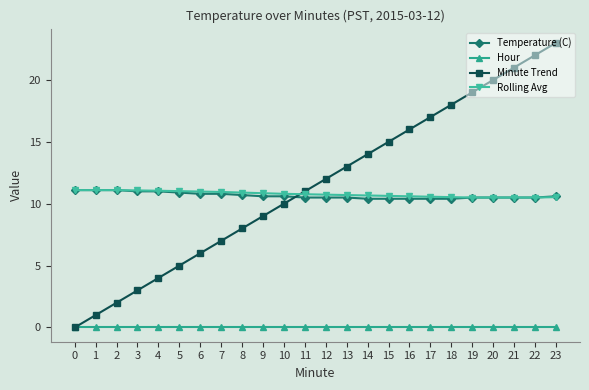

What is the difference between the highest and lowest values at 20?

20.0